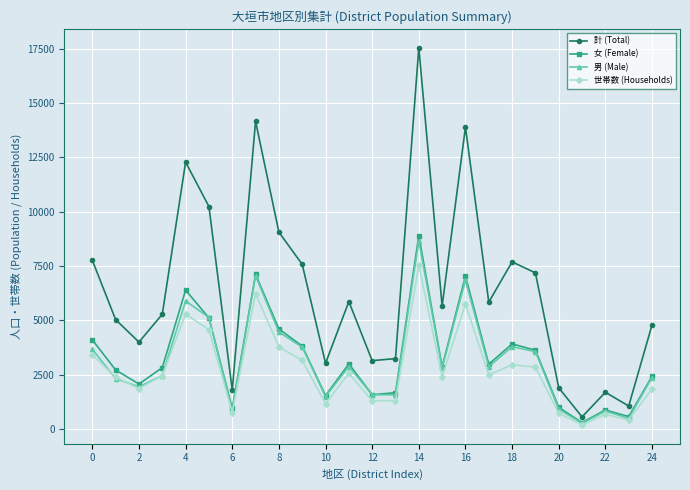

How many interior local valleys does the 計 (Total) series have?

8